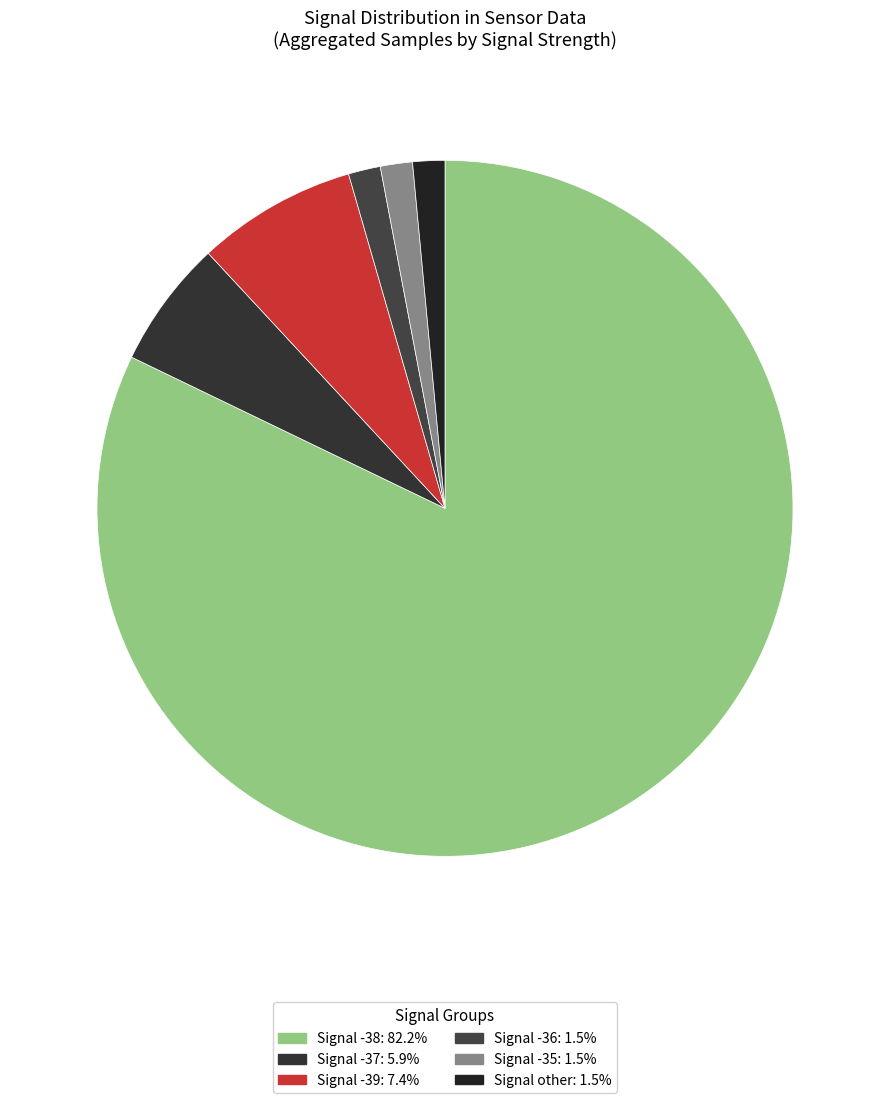

How many segments does this pie chart have?

6